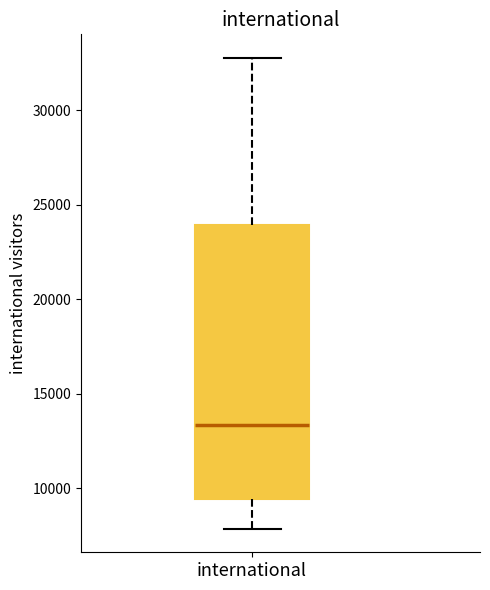

Where does the upper whisker of the box for international end on the y-axis? The values are not printed on the chart, so give them approximately, as read against the axis.

33000